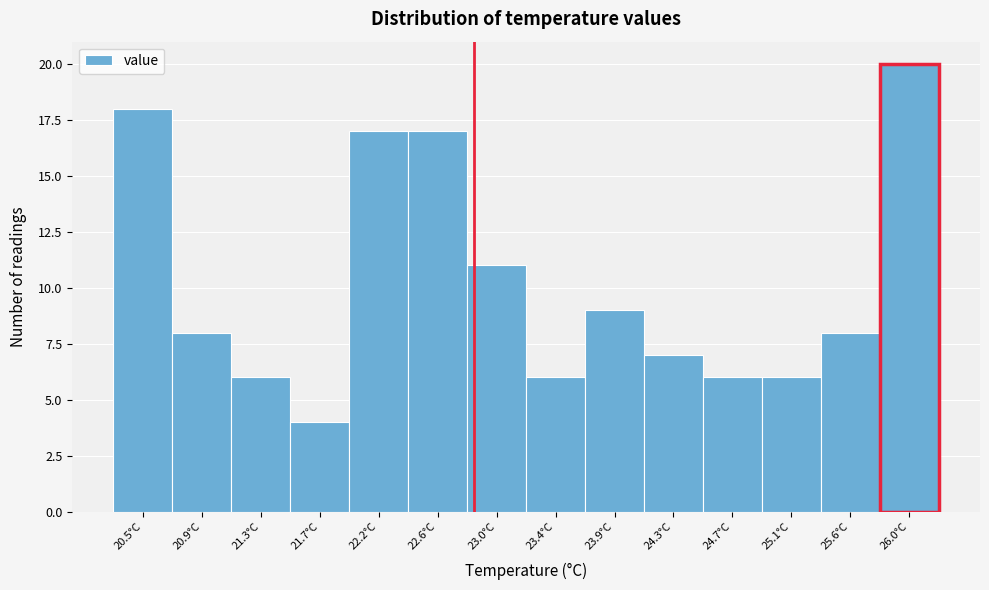

Reading right to left, extract all data points from this chart.

20	8	6	6	7	9	6	11	17	17	4	6	8	18